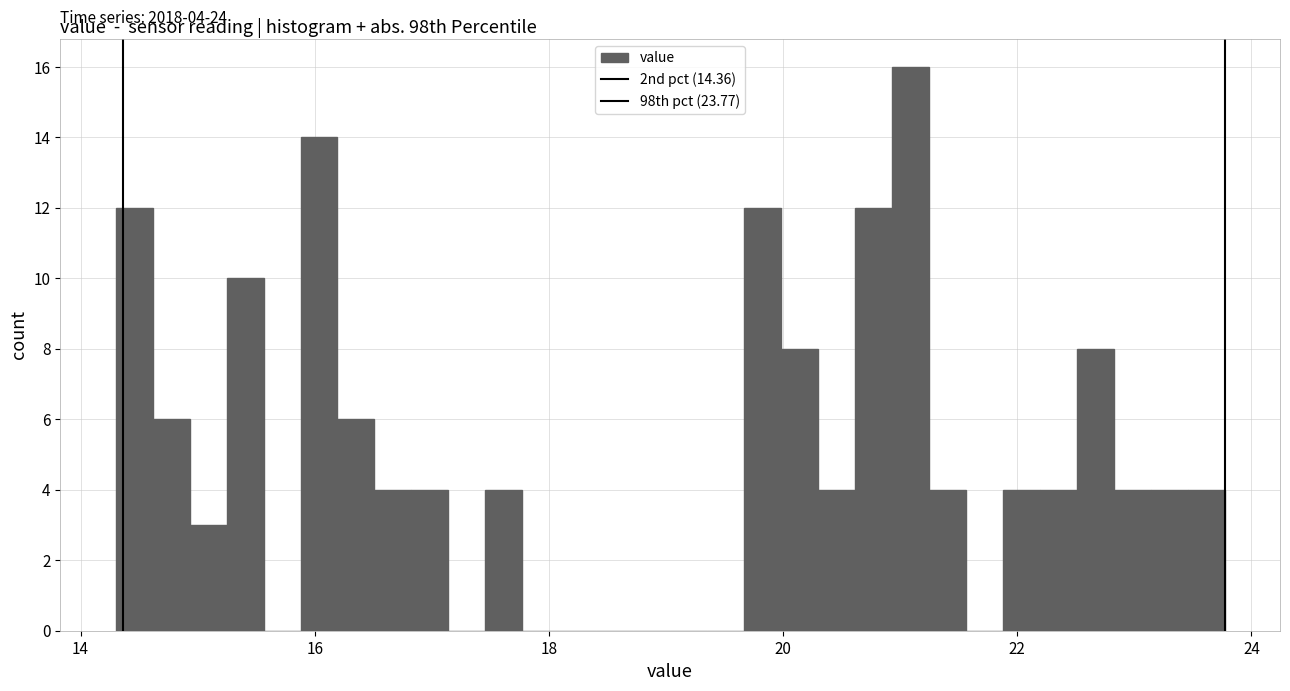

Around what value on the x-axis is the tallest bar? Give the approximate position of its centre, as read against the axis.

21.0